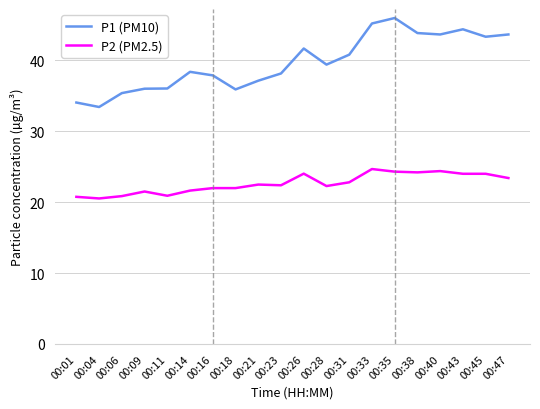

Which series has the largest total across all categories?

P1 (PM10)